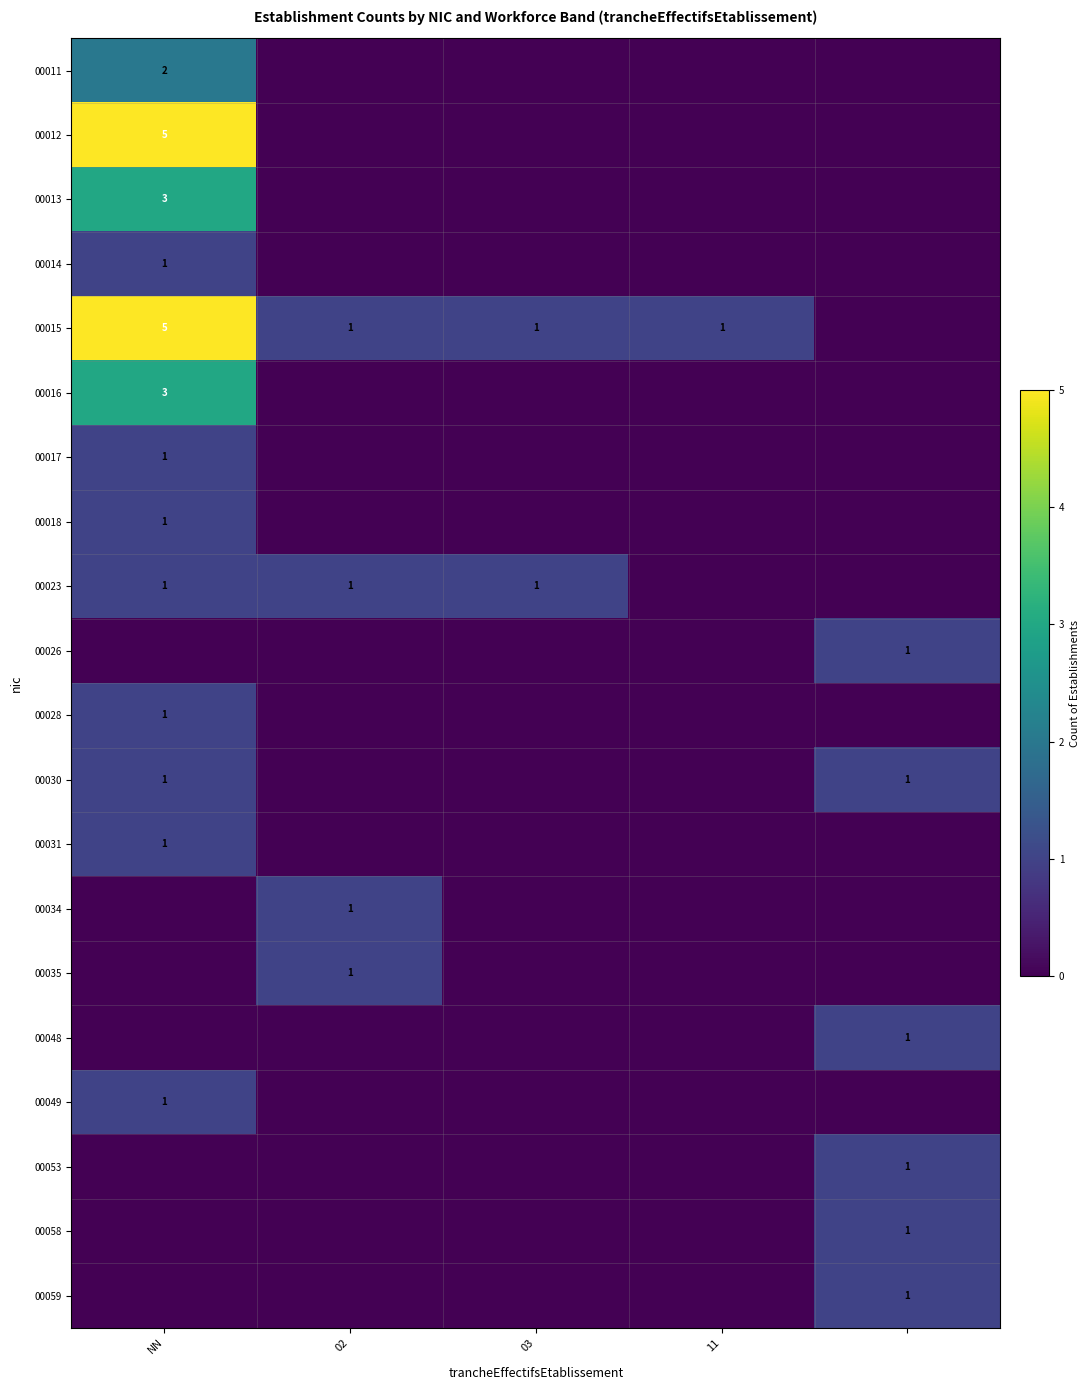

Is it true that 00028 equals 1 at NN?

True